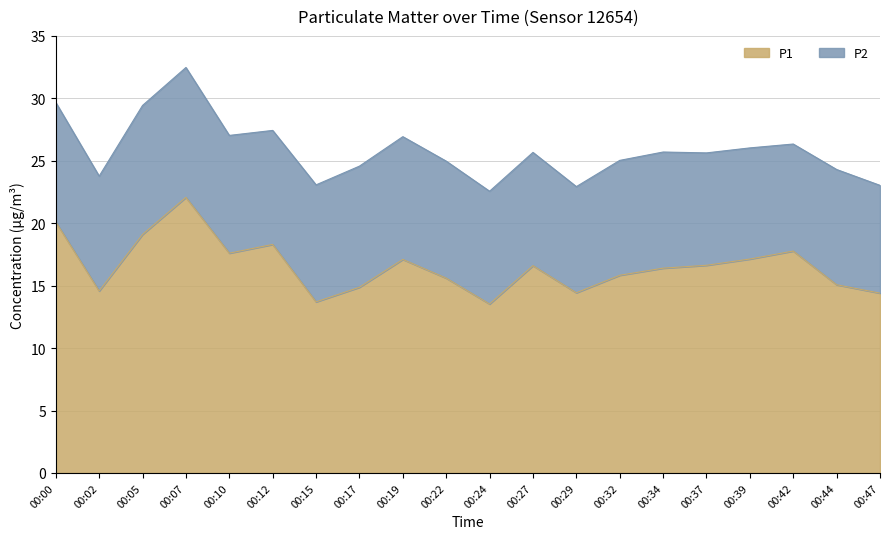

List the labels in order of value, largest first.

00:07, 00:00, 00:05, 00:12, 00:42, 00:10, 00:39, 00:19, 00:37, 00:27, 00:34, 00:32, 00:22, 00:44, 00:17, 00:02, 00:29, 00:47, 00:15, 00:24